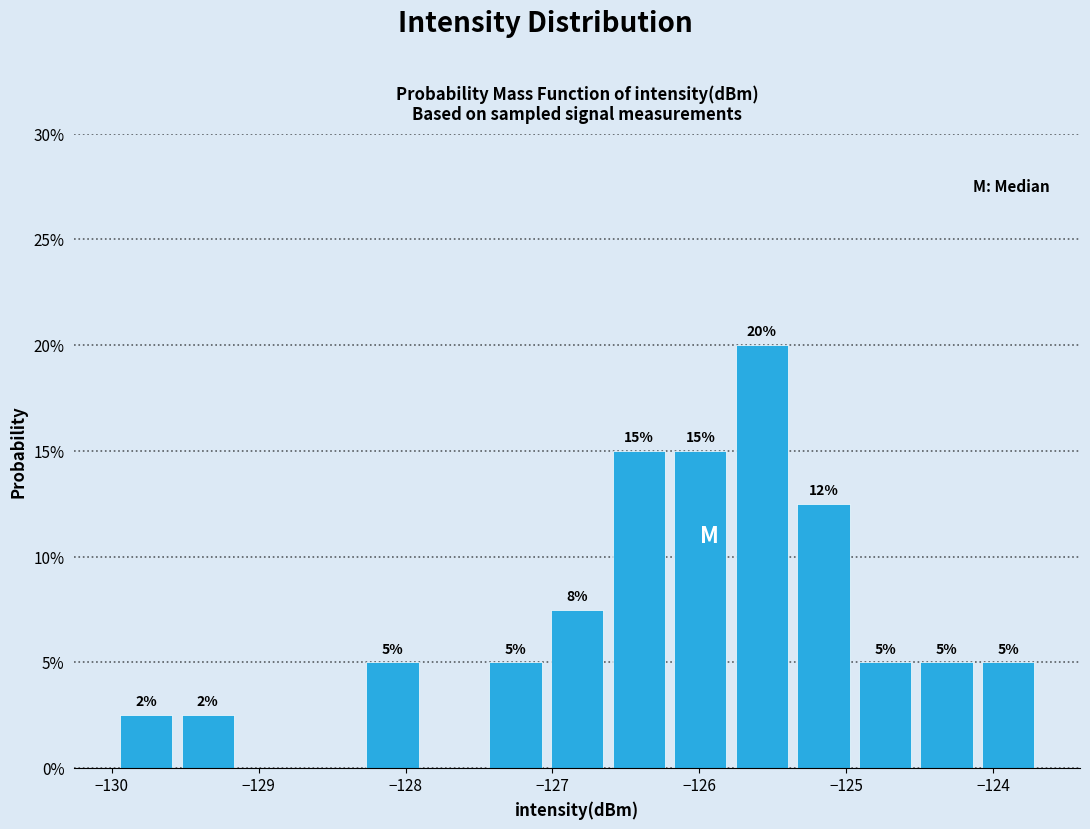

Over which range of the x-axis is the bar tallest?

-125.8 to -125.4